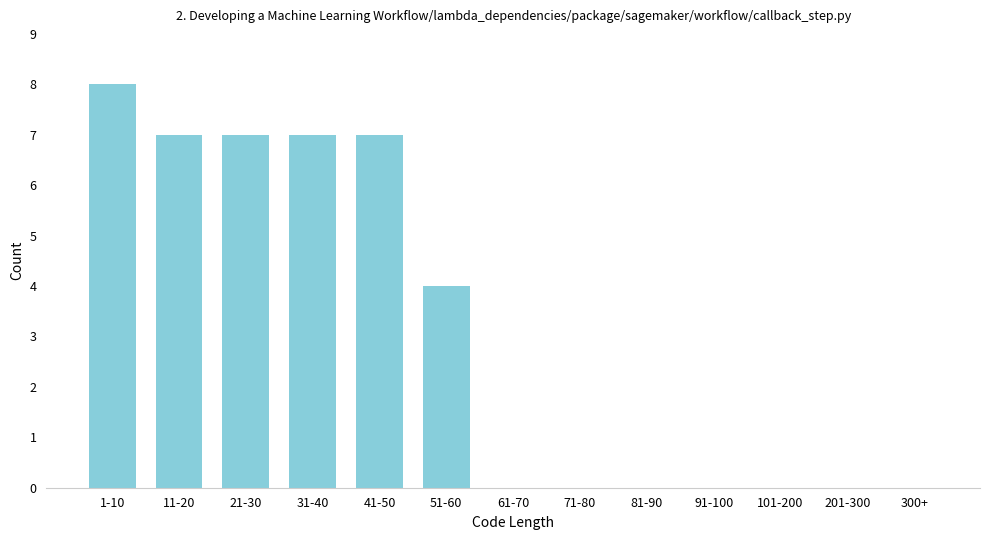

Reading left to right, transcribe all the data shown in this chart.

1-10=8	11-20=7	21-30=7	31-40=7	41-50=7	51-60=4	61-70=0	71-80=0	81-90=0	91-100=0	101-200=0	201-300=0	300+=0